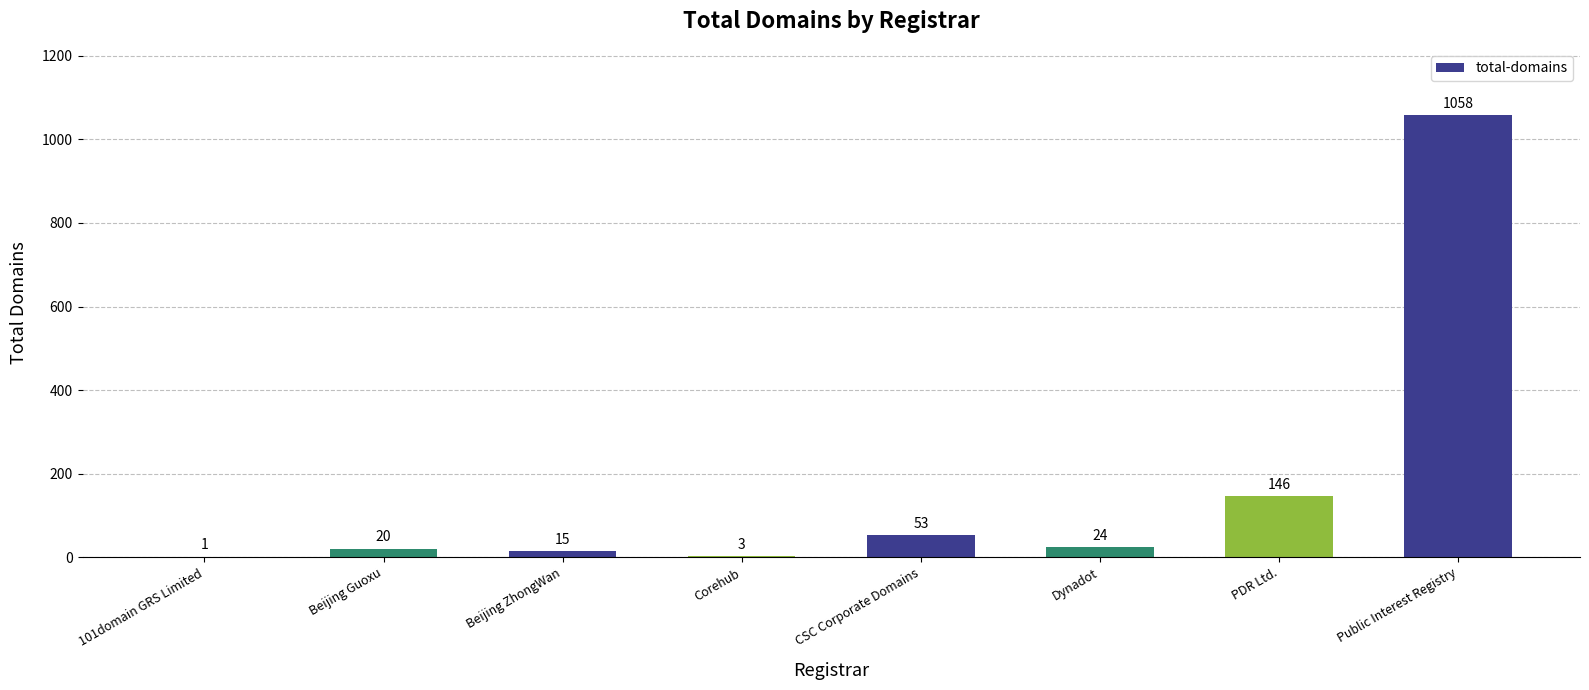

Count the number of categories in the chart.

8